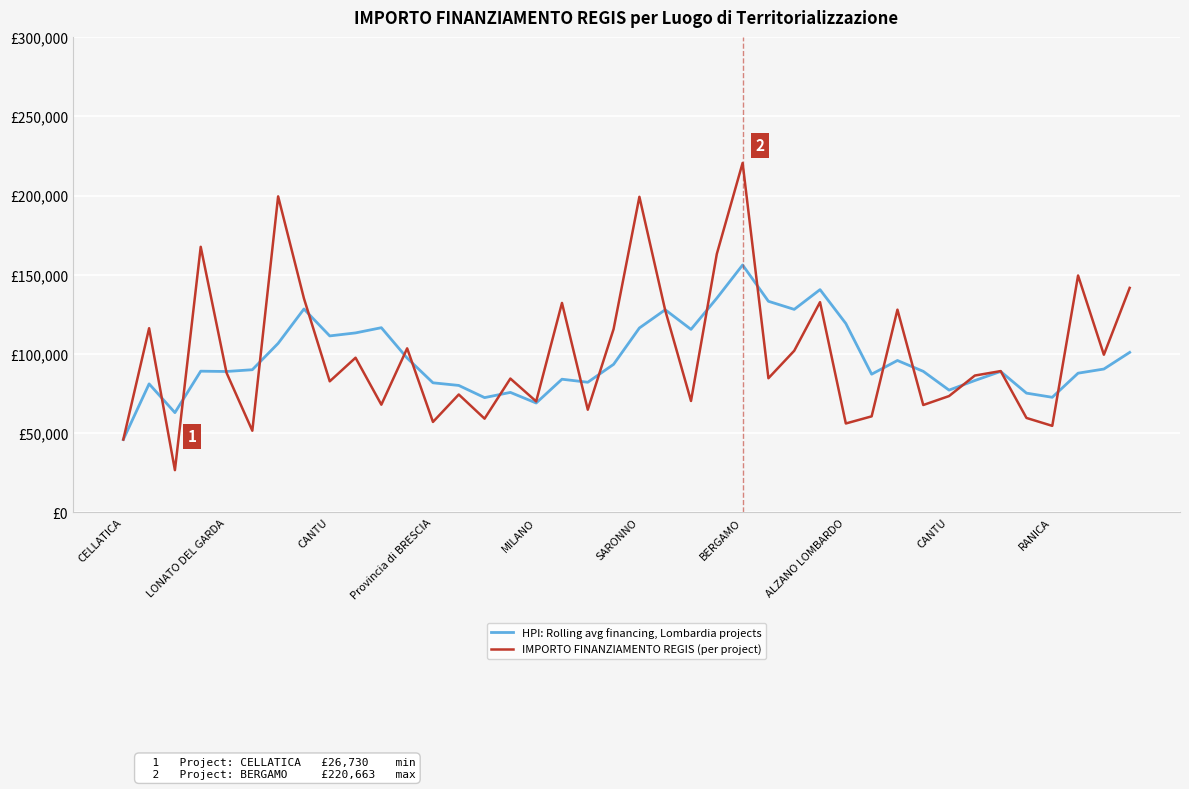

Rank the series by their average value, from lowest to highest.

HPI: Rolling avg financing, Lombardia projects, IMPORTO FINANZIAMENTO REGIS (per project)